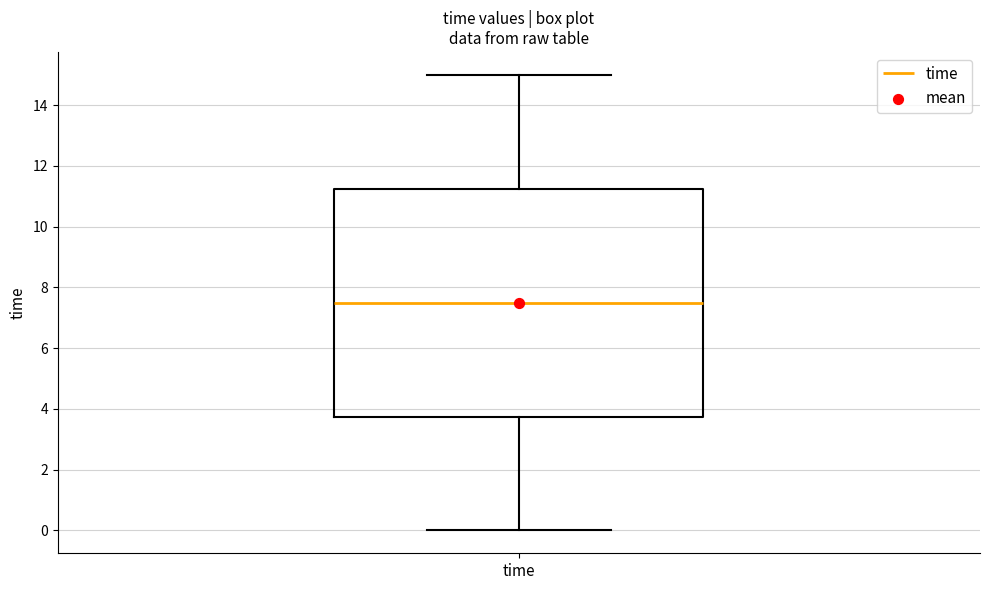

Read this box plot against the y-axis: the position of the median line, the range covered by the box, and the ends of both whiskers. The values are not printed on the chart, so give them approximately, as read against the axis.

median 7.6, box 3.8 to 11.2, whiskers 0.0 to 15.0